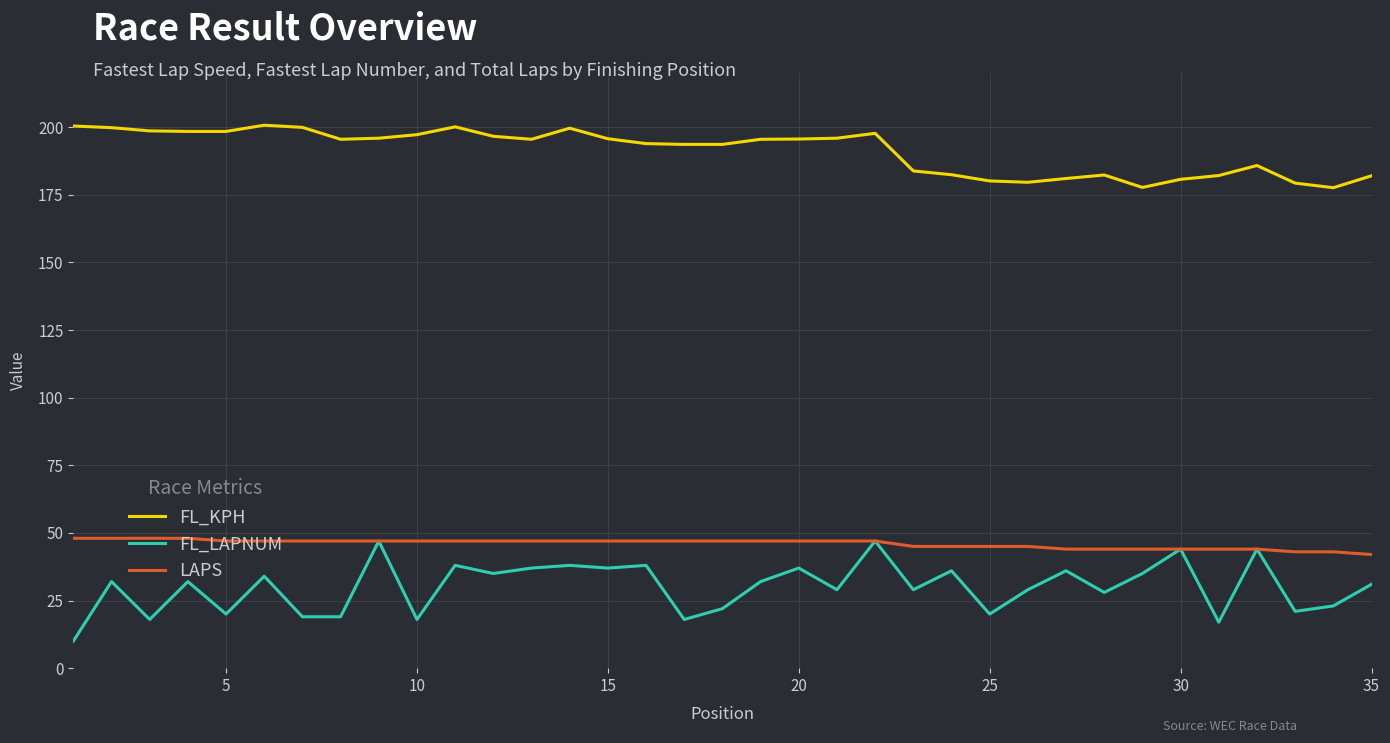

How many lines are shown in the chart?

3